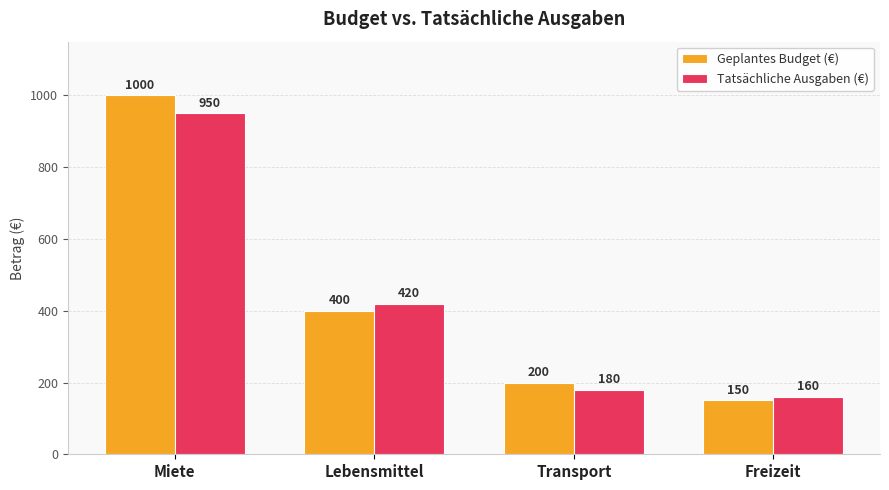

How many values in the Tatsächliche Ausgaben (€) series are below 420?

2